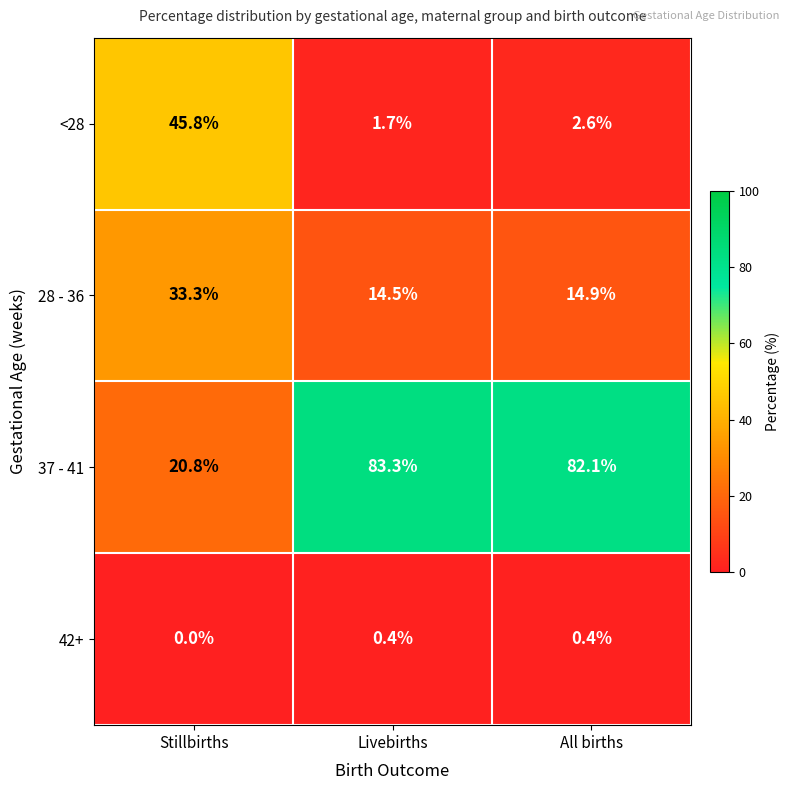

Which category has the highest value in the 37 - 41 series?

Livebirths